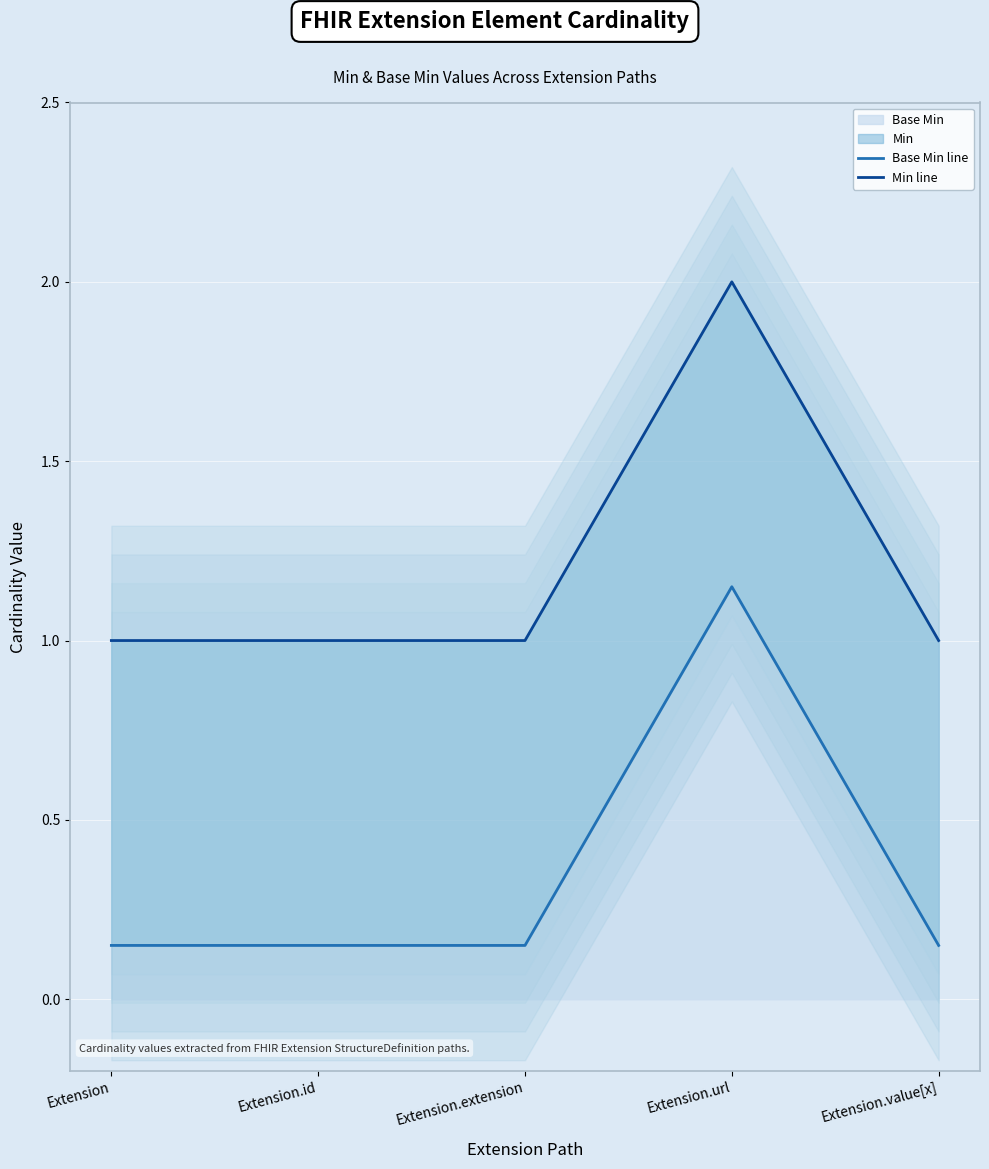

True or false: Base Min line and Min line cross at least once.

False